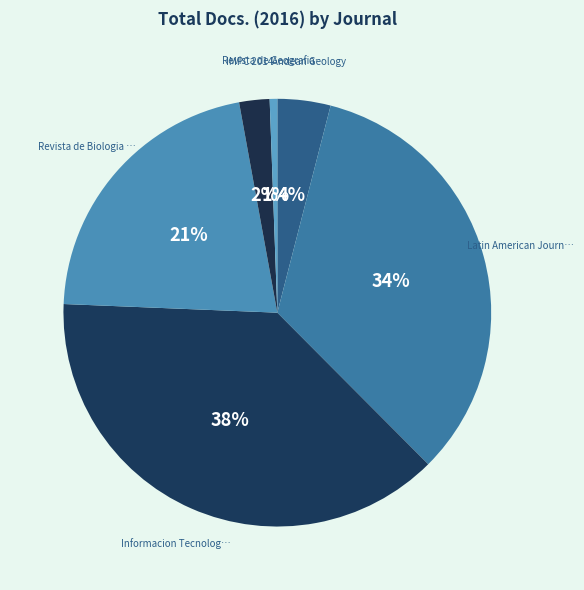

Does any single category account for the majority?

No